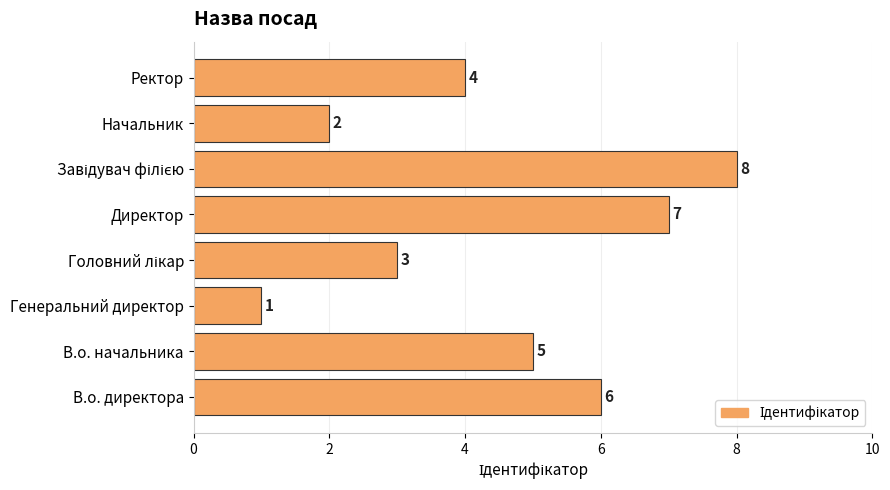

Reading bottom to top, extract all data points from this chart.

6	5	1	3	7	8	2	4